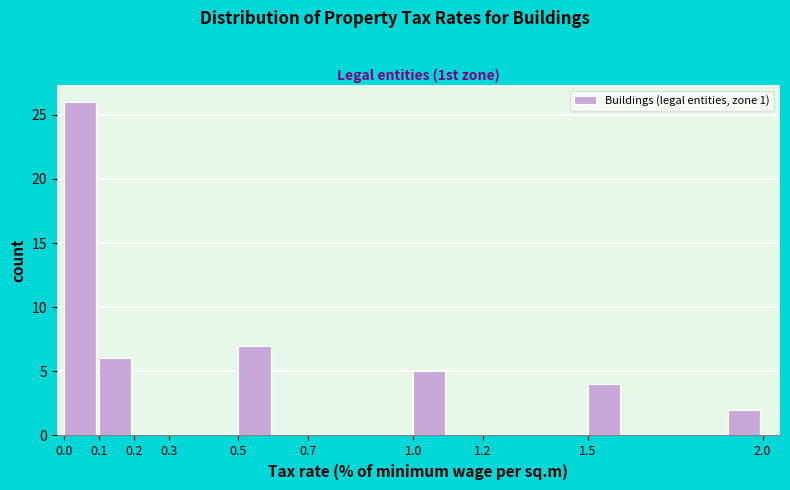

Which range on the x-axis has the tallest bar?

0.0 to 0.1